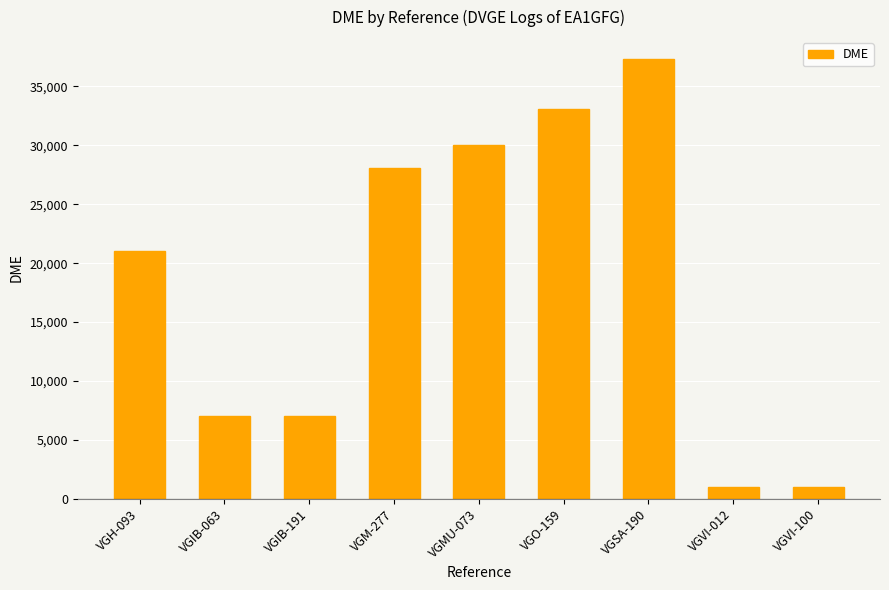

Is it true that the value at VGSA-190 is 49008?

False